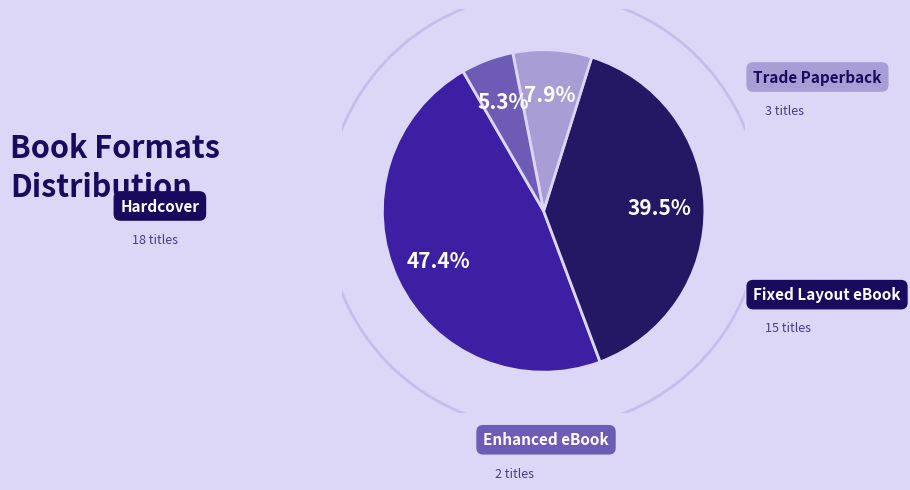

Is there a majority slice in this chart?

No